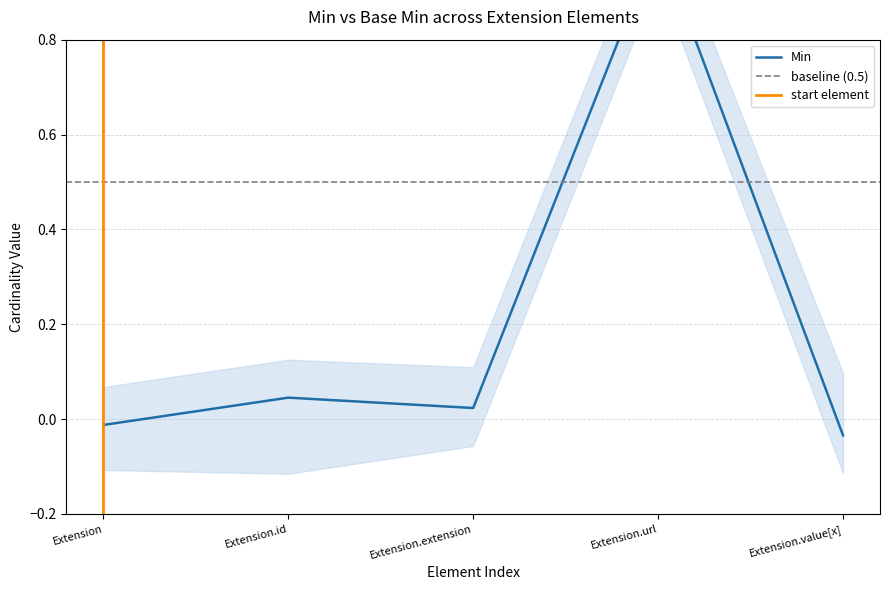

Which category has the lowest value across all series?

Extension.value[x]